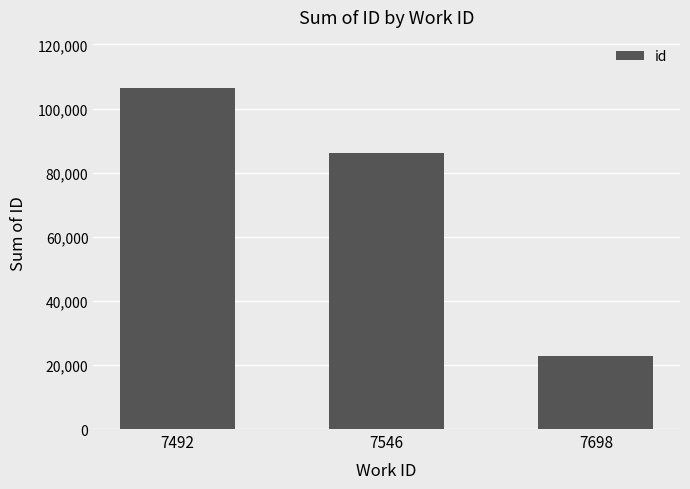

The value at 7492 is 106404. True or false?

True